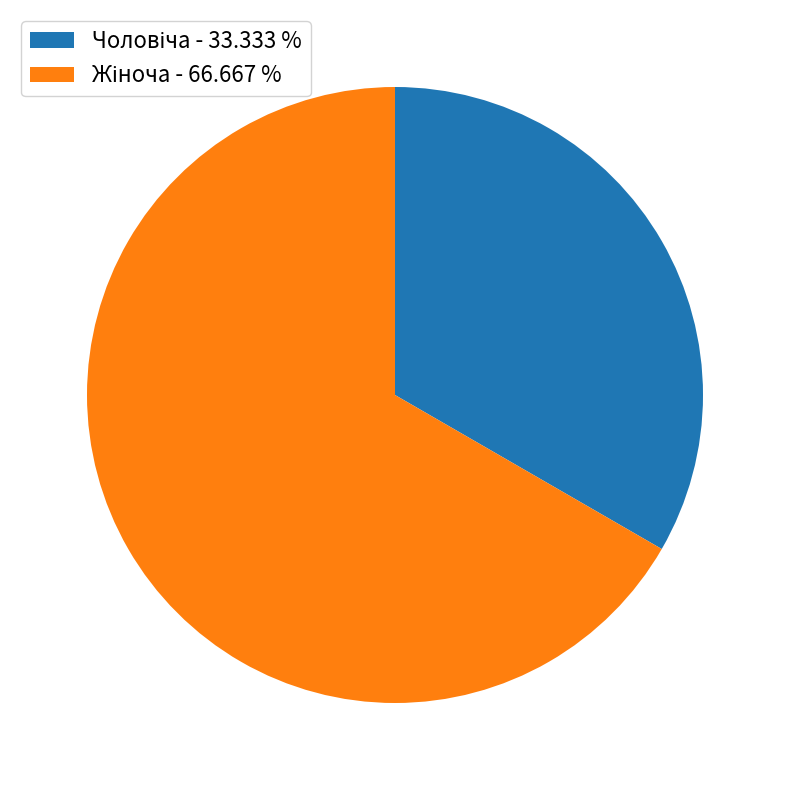

Does any single category account for the majority?

Yes